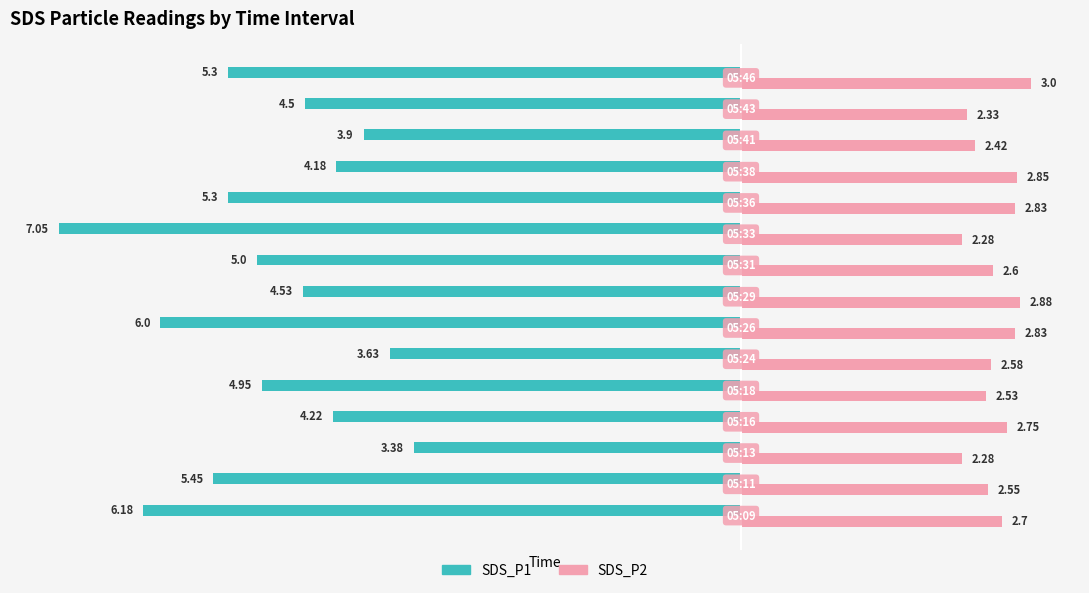

What is the difference between the maximum and minimum values in the SDS_P2 series?

0.7